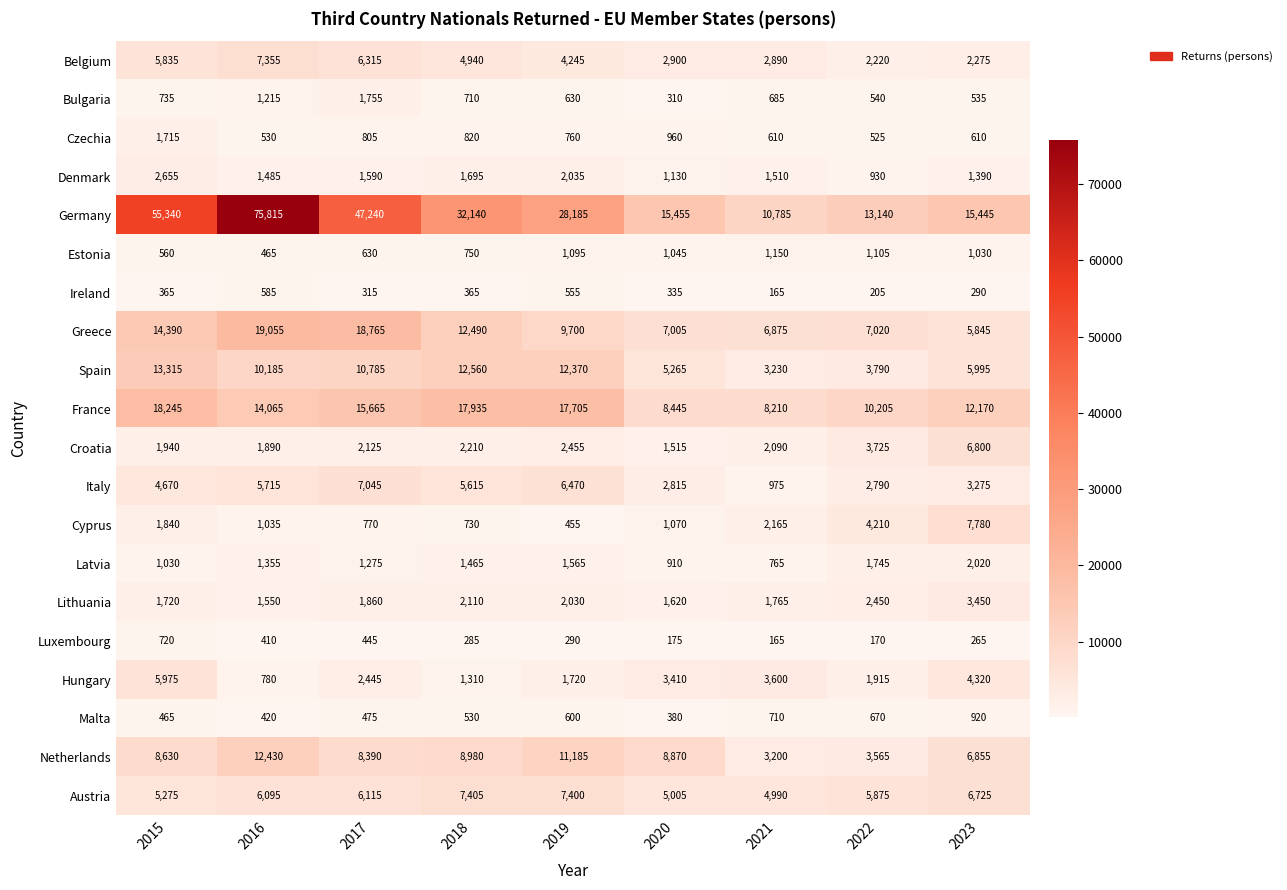

At which category is the sum across all series the highest?

2016